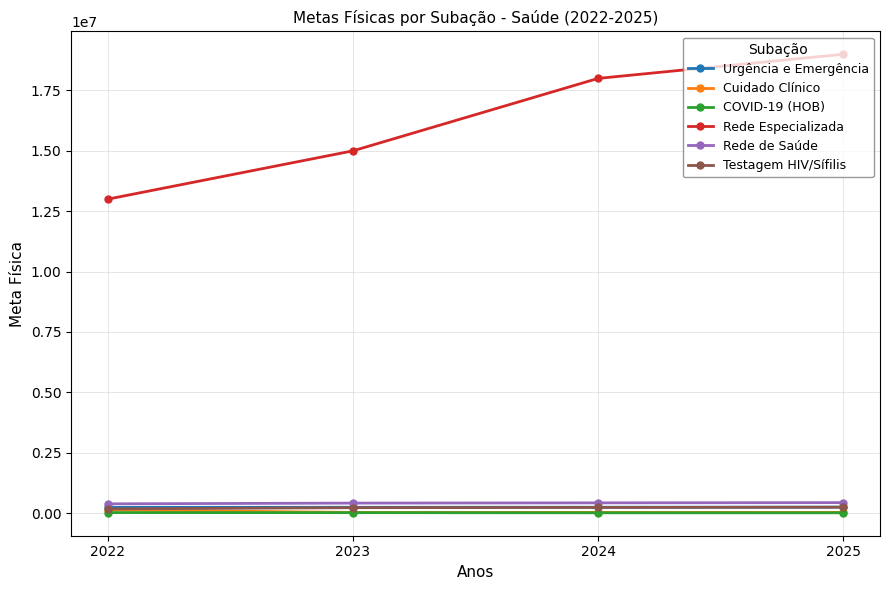

List the labels in order of Rede Especializada value, largest first.

2025, 2024, 2023, 2022